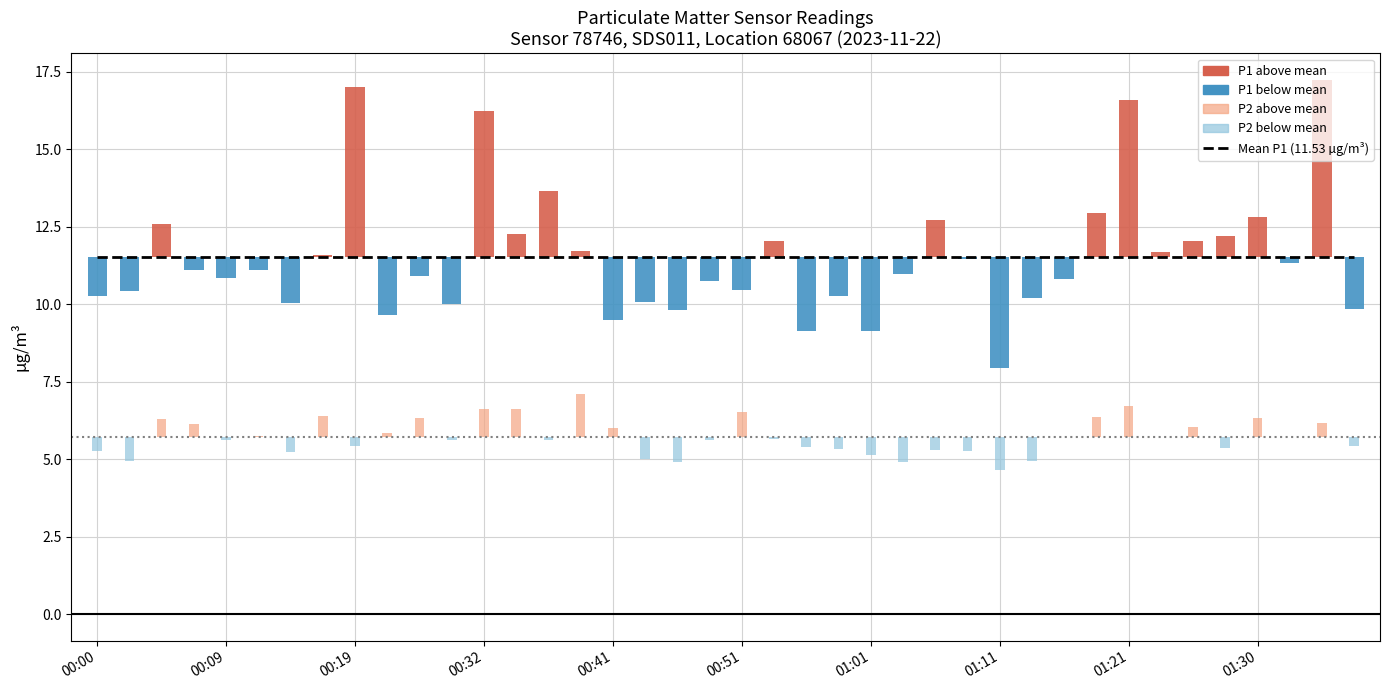

What is the label of the 26th bar from the left?

01:03